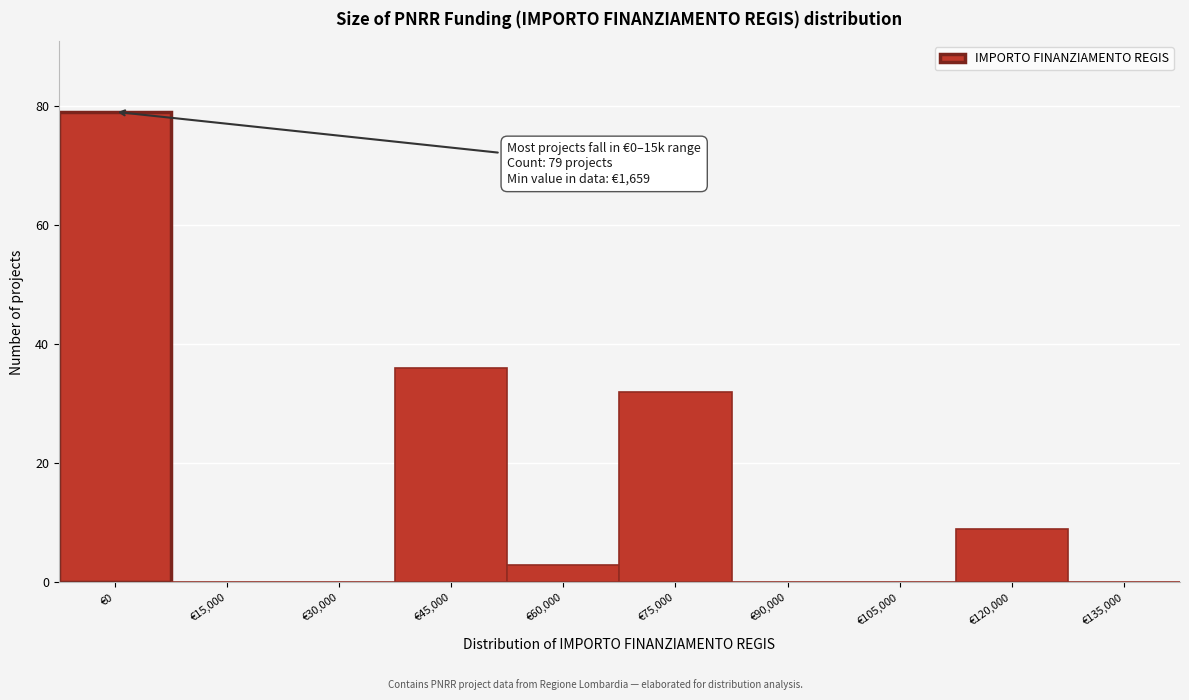

Reading left to right, what are all the values shown in this chart?

€0=79	€15,000=0	€30,000=0	€45,000=36	€60,000=3	€75,000=32	€90,000=0	€105,000=0	€120,000=9	€135,000=0